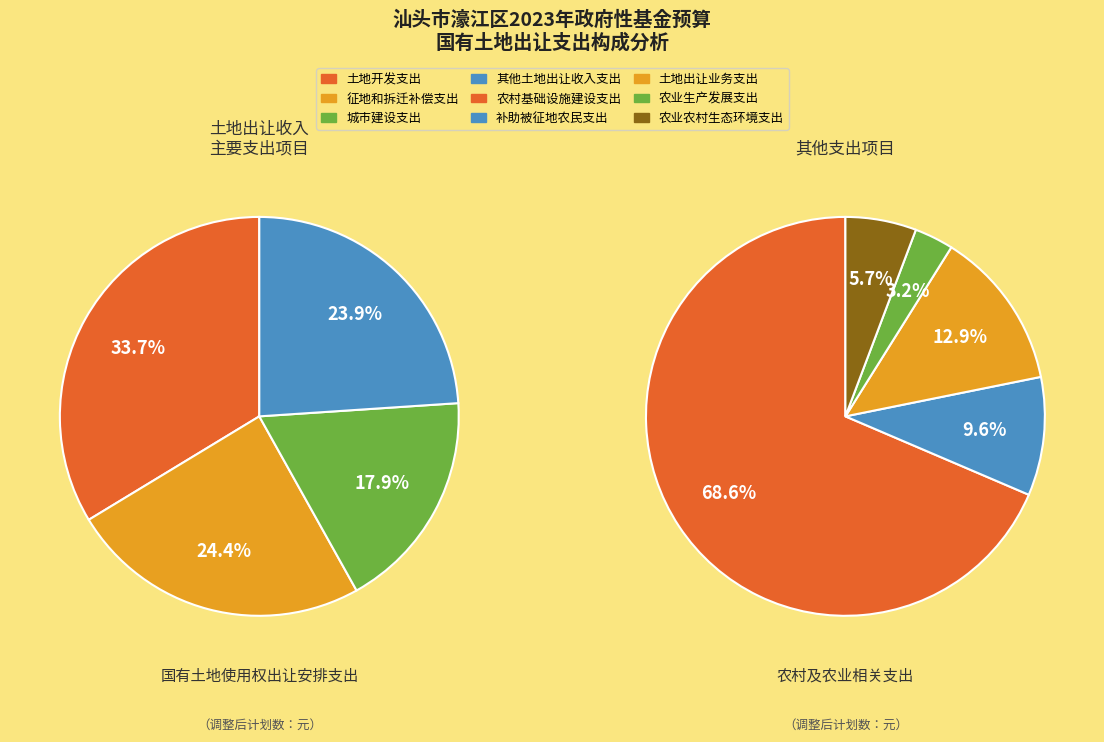

Does 城市建设支出 account for over 50% of the chart?

No